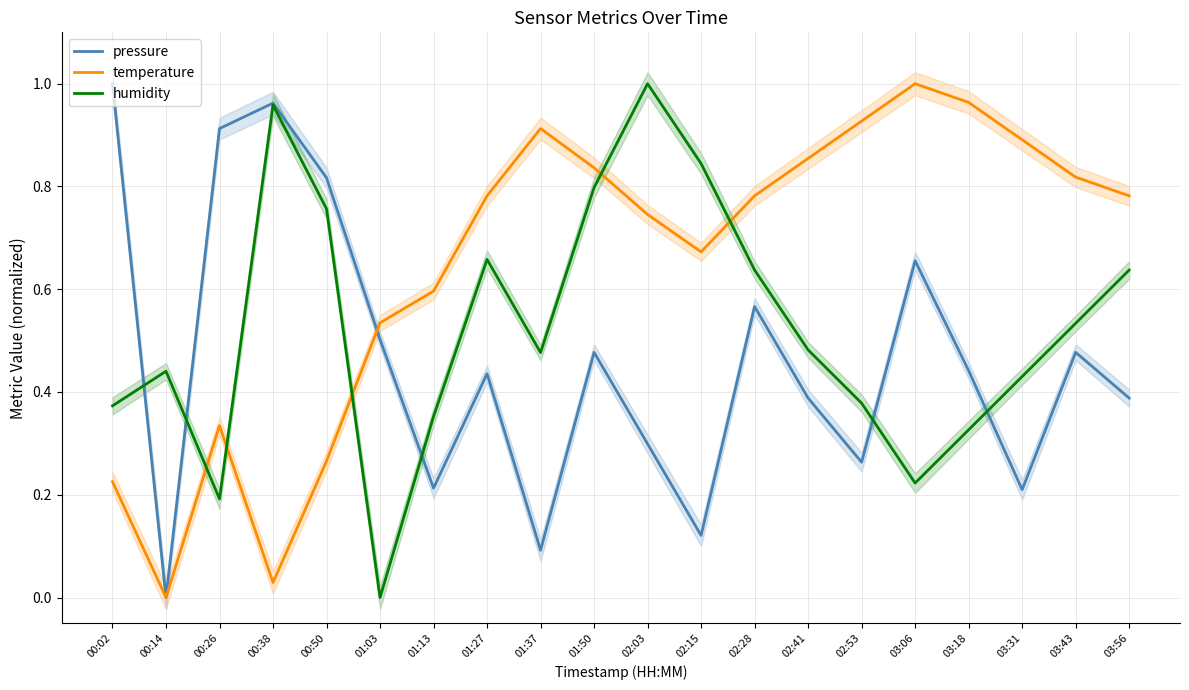

How many categories are shown in the chart?

20